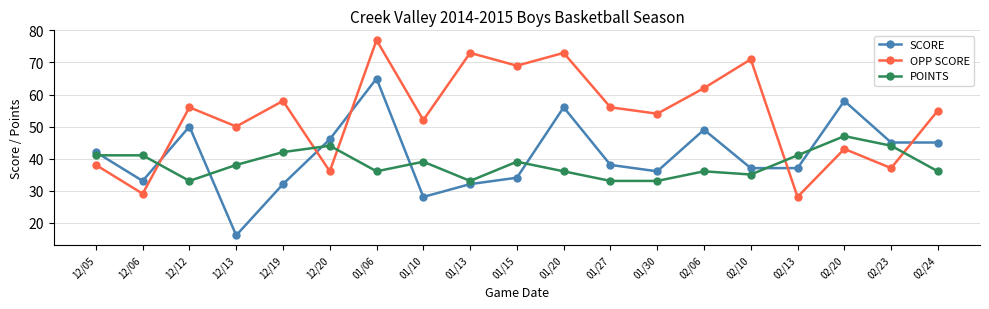

Rank the series by their maximum value, from highest to lowest.

OPP SCORE, SCORE, POINTS